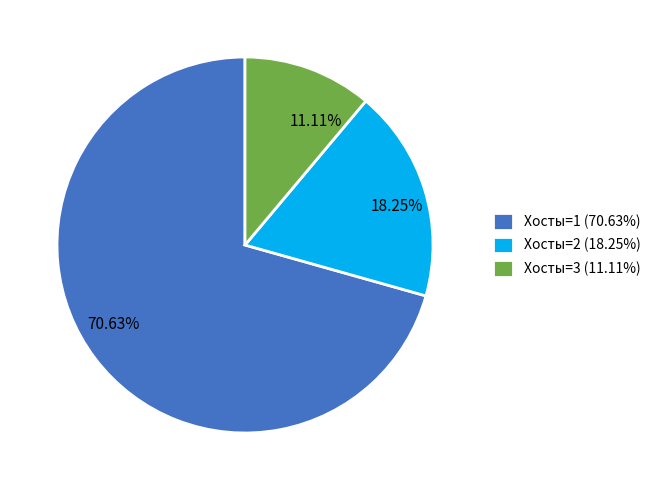

Combined, do Хосты=1 (70.63%) and Хосты=2 (18.25%) account for over 50%?

Yes